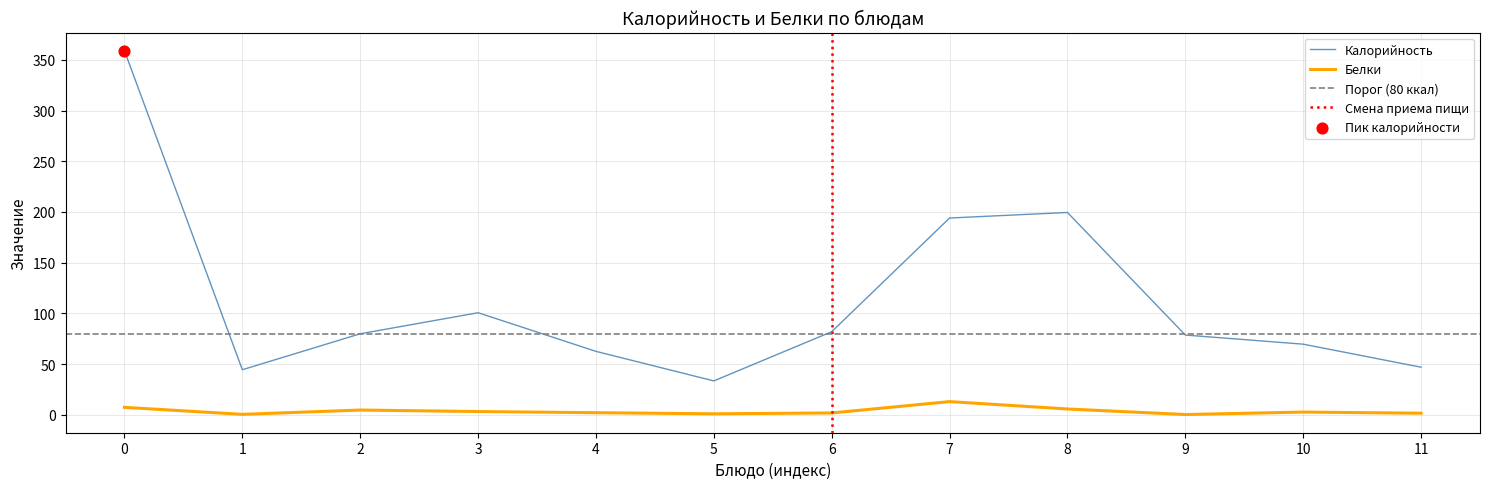

True or false: Калорийность has a value of 69.6 at 10.

True